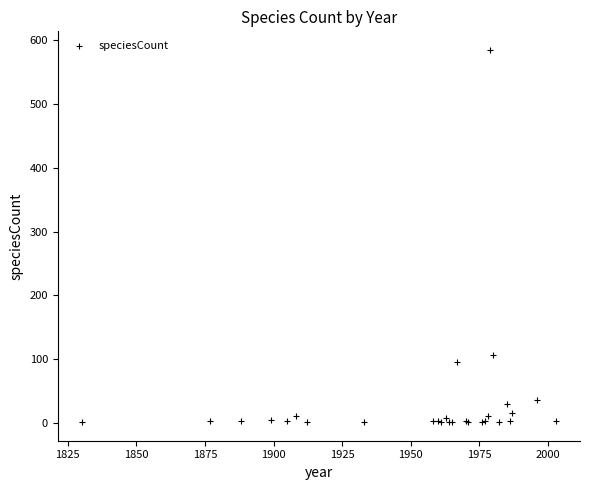

What Y value in the scatter plot is closest to 293?

106